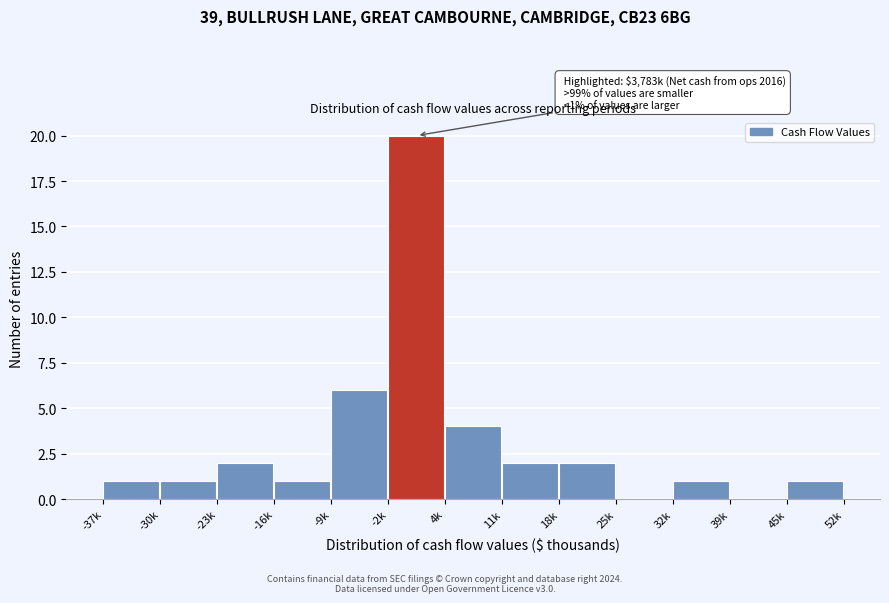

Reading right to left, list all the values displayed in this chart.

45k=1	39k=0	32k=1	25k=0	18k=2	11k=2	4k=4	-2k=20	-9k=6	-16k=1	-23k=2	-30k=1	-37k=1